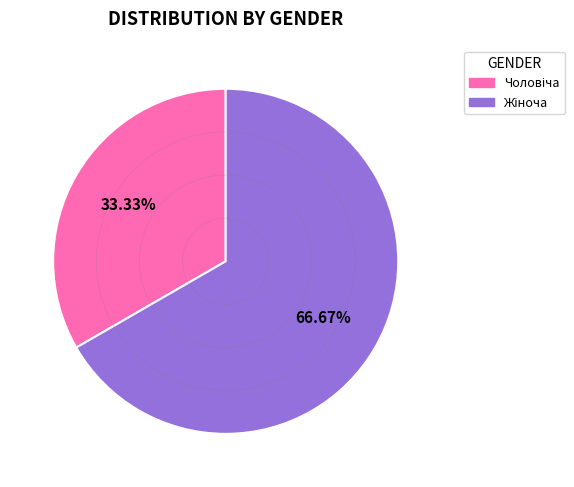

Is there any slice that represents more than half of the pie?

Yes